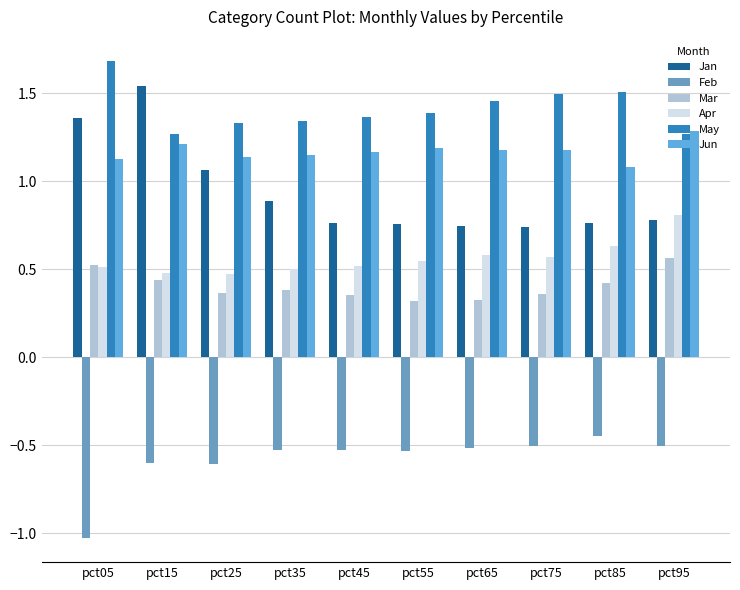

What is the smallest value displayed?

-1.0